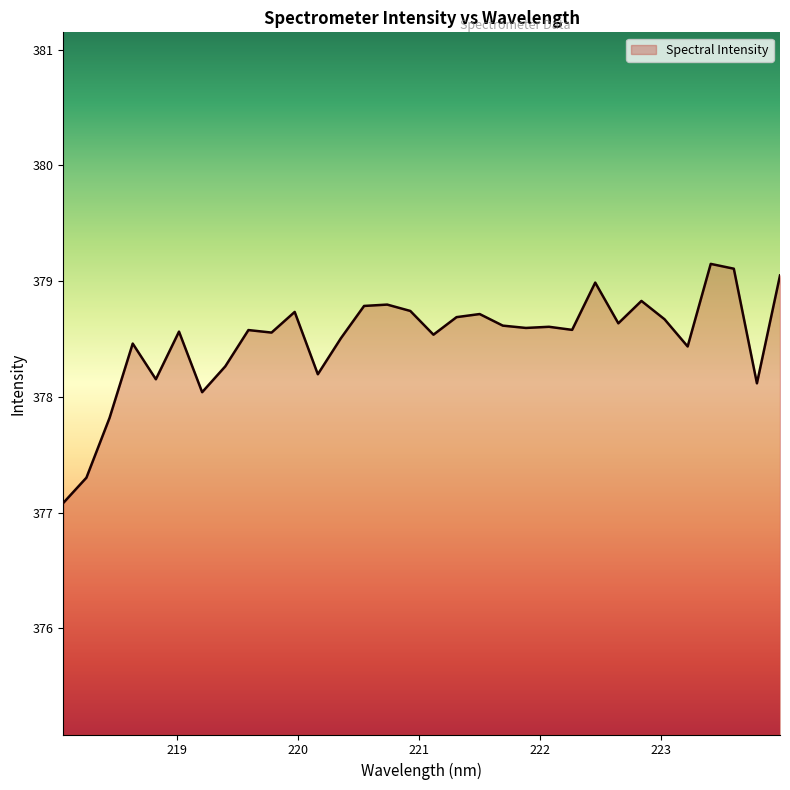

How many values are below 378?

3